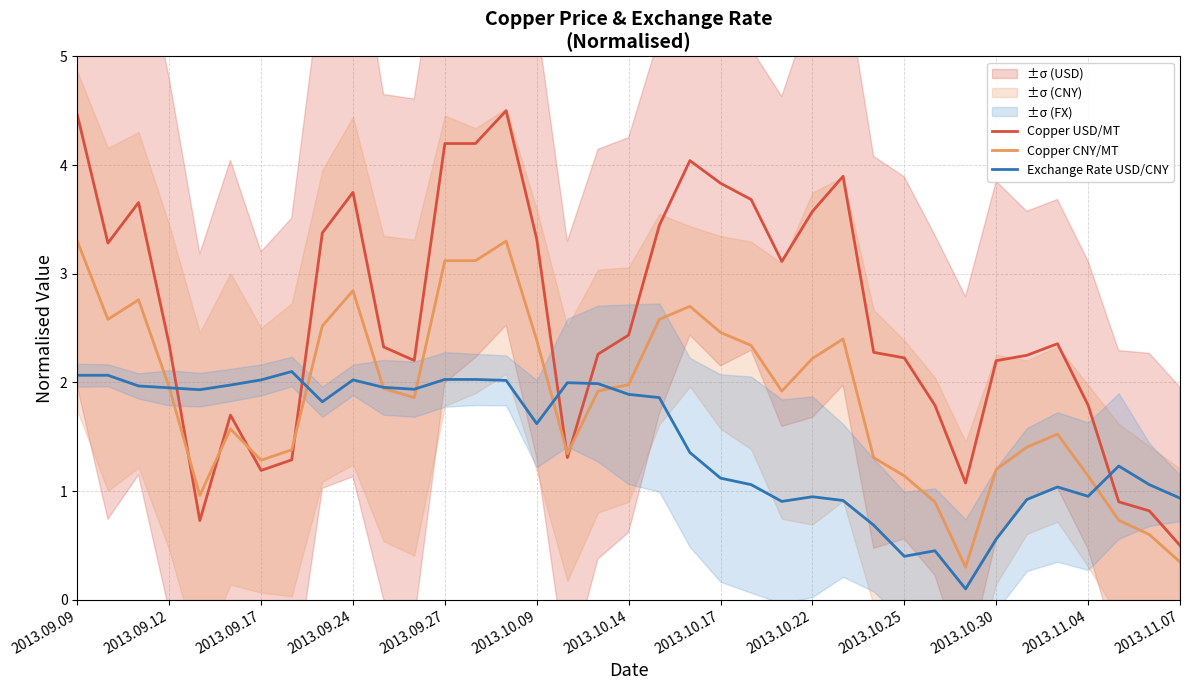

Does the chart have visible grid lines?

Yes